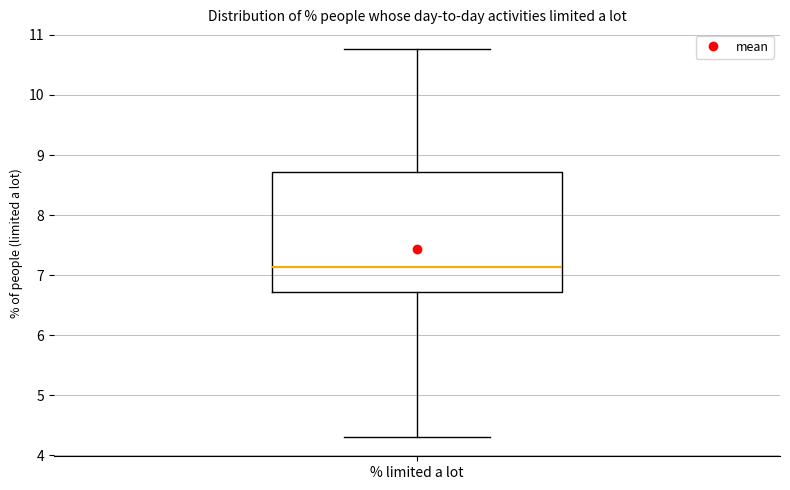

Transcribe this box plot: give where the median line is, the range the box spans, and where the two whiskers end, as read against the y-axis. The values are not printed on the chart, so give them approximately, as read against the axis.

median 7.1, box 6.7 to 8.7, whiskers 4.3 to 10.8